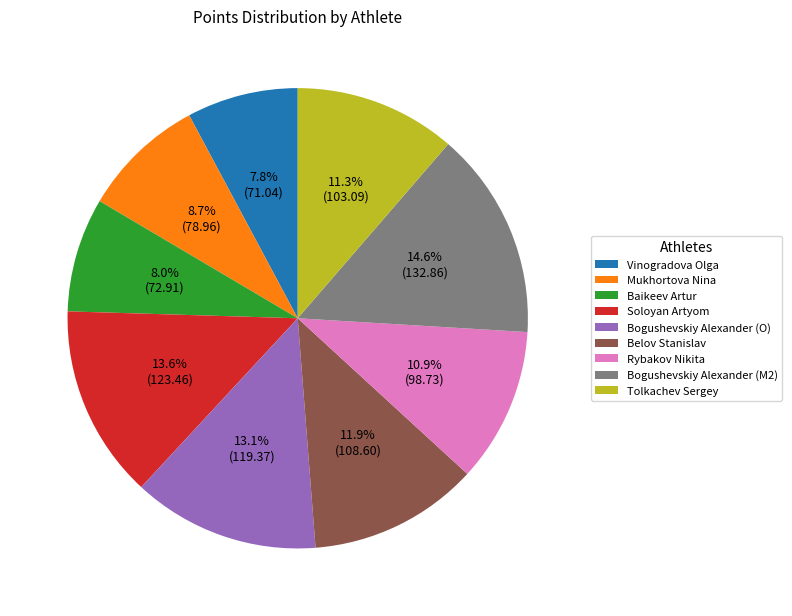

How many segments does this pie chart have?

9